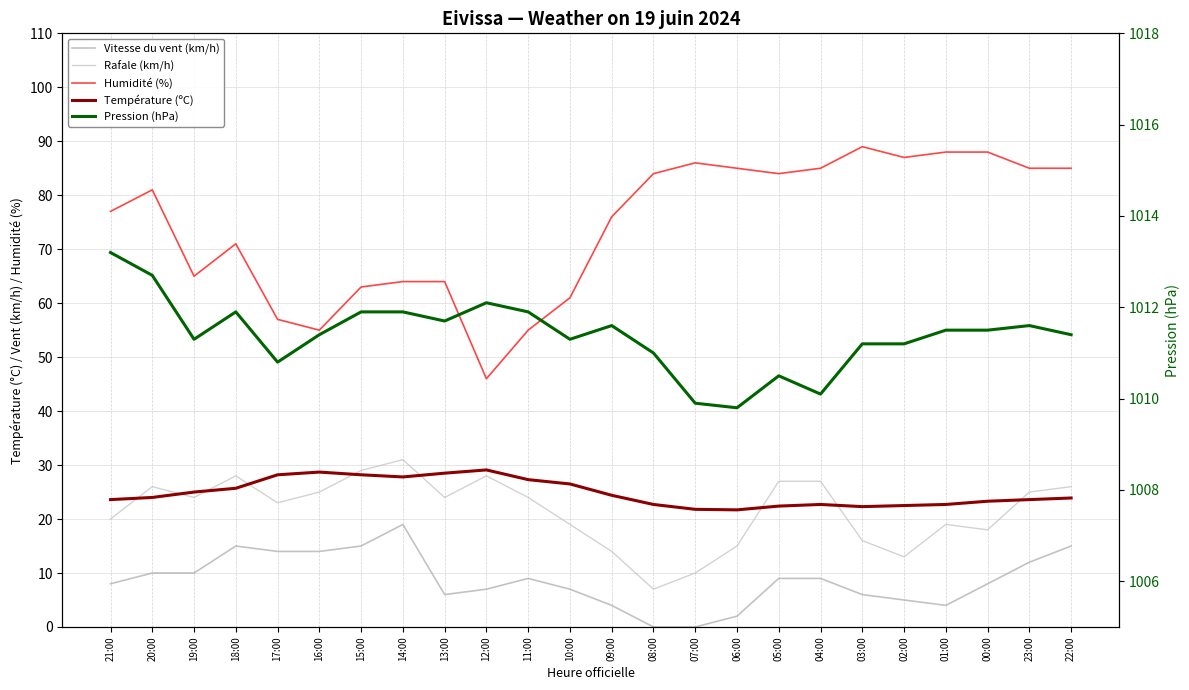

How many values in Vitesse du vent (km/h) are above zero?

22